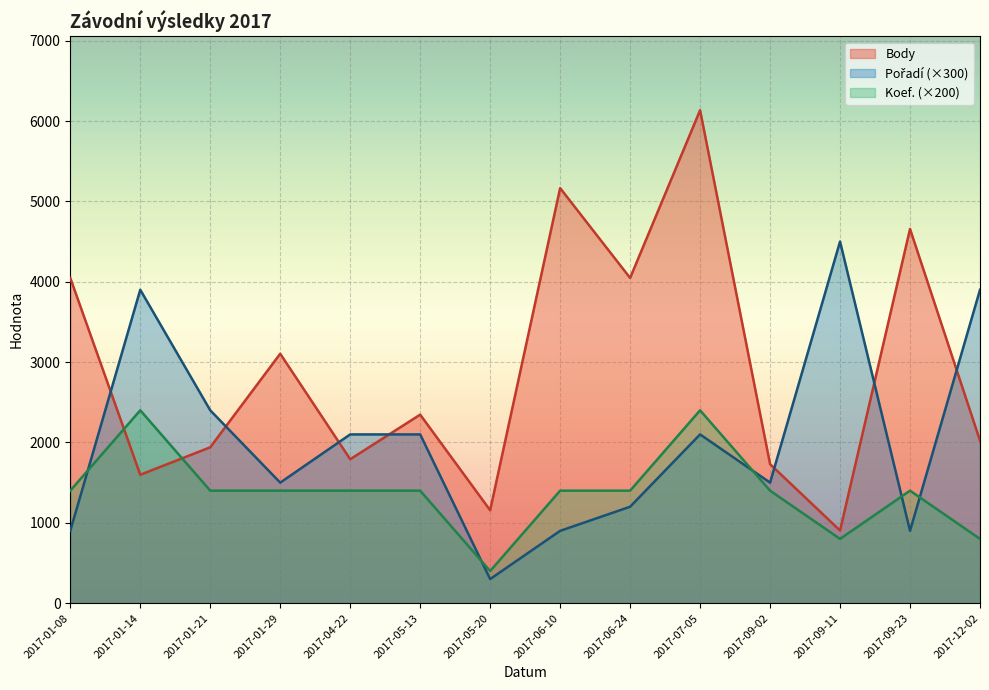

What is the difference between the Body values at 2017-01-08 and 2017-09-02?

2317